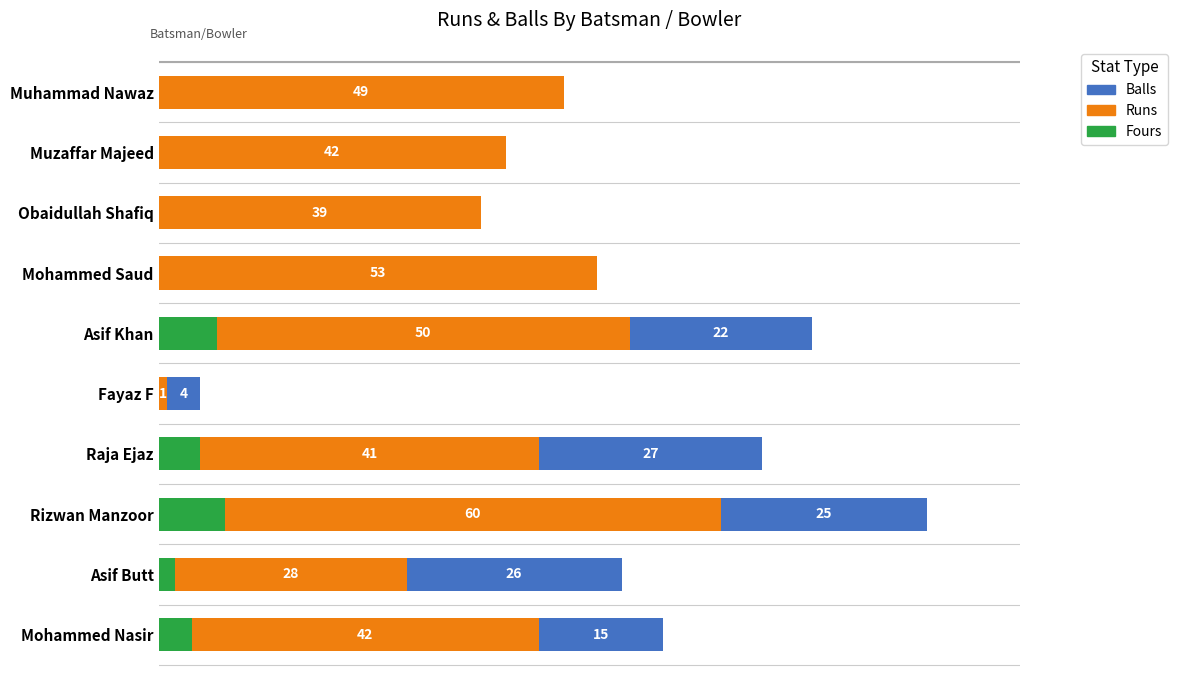

At which category is the sum across all series the highest?

Rizwan Manzoor